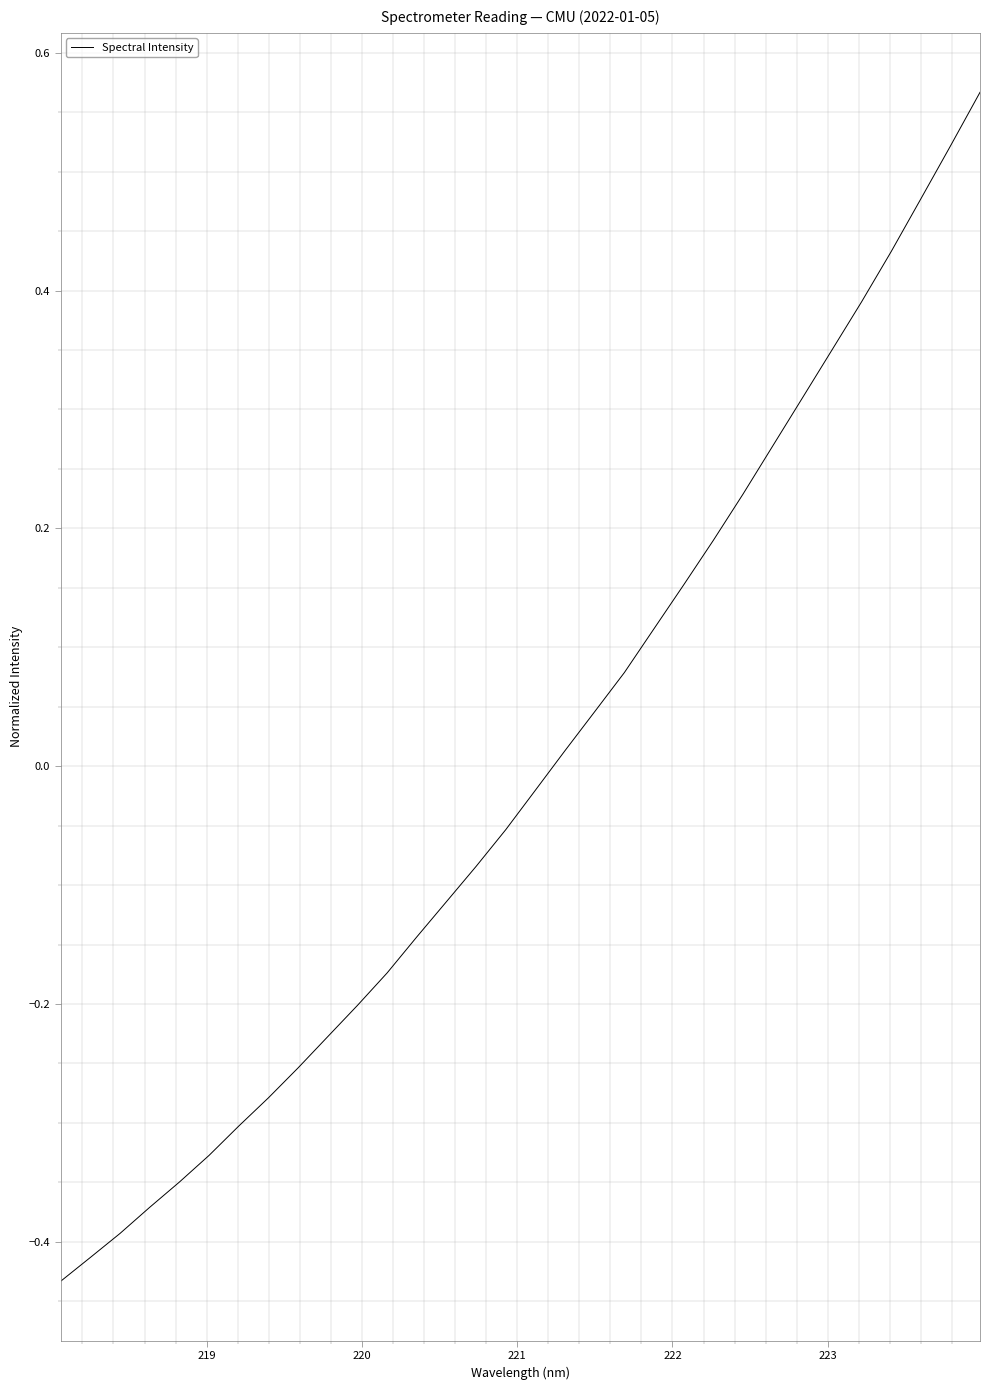

What is the difference between the maximum and minimum values?

1.0